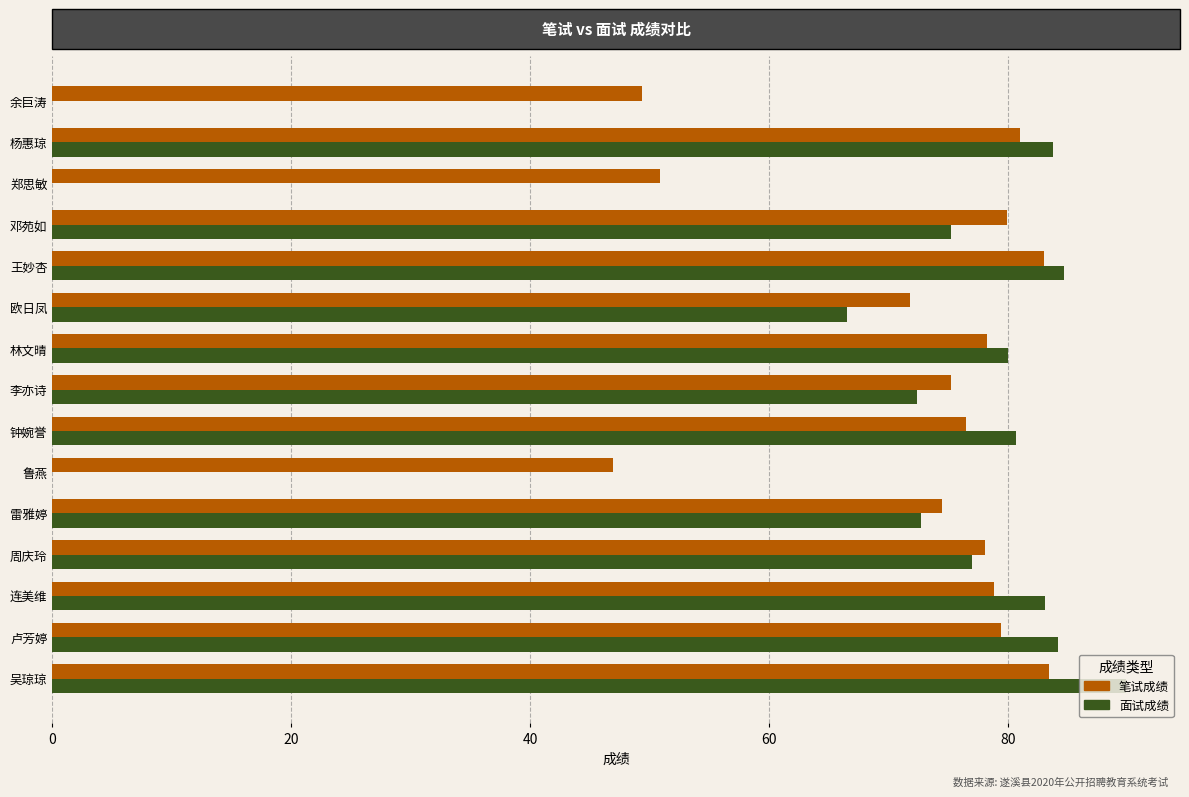

What is the sum of the 面试成绩 values at 王妙杏 and 余巨涛?

84.7